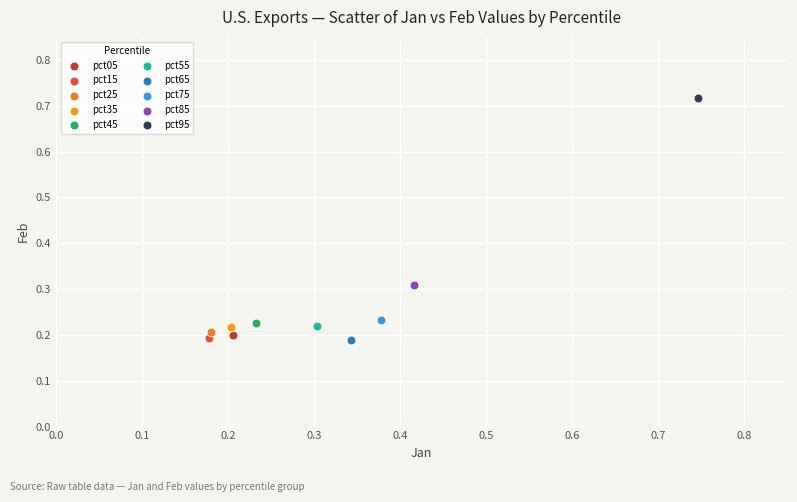

What are all the series names shown in the legend?

pct05, pct15, pct25, pct35, pct45, pct55, pct65, pct75, pct85, pct95